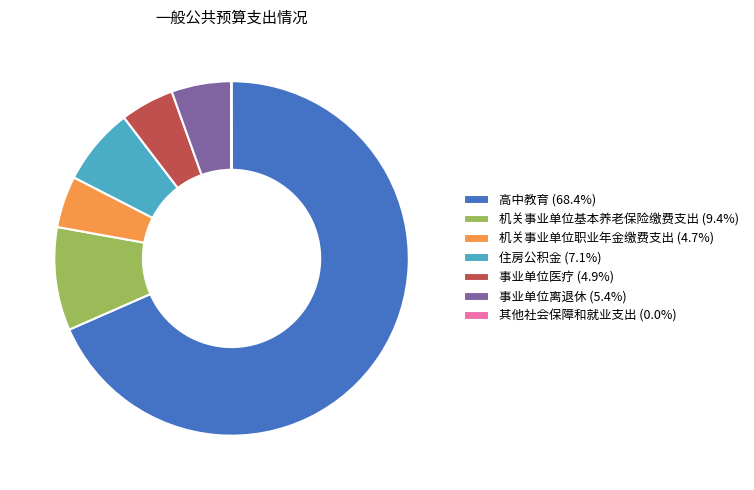

Is it true that 事业单位离退休 is 5% of the pie?

True